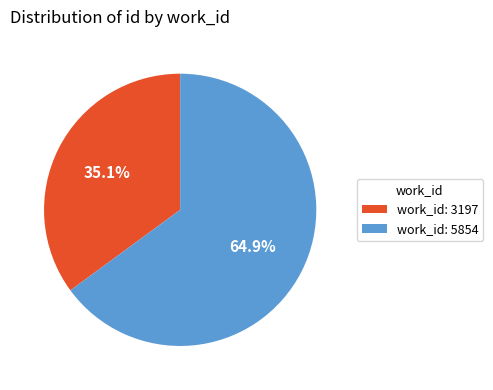

Is there any slice that represents more than half of the pie?

Yes